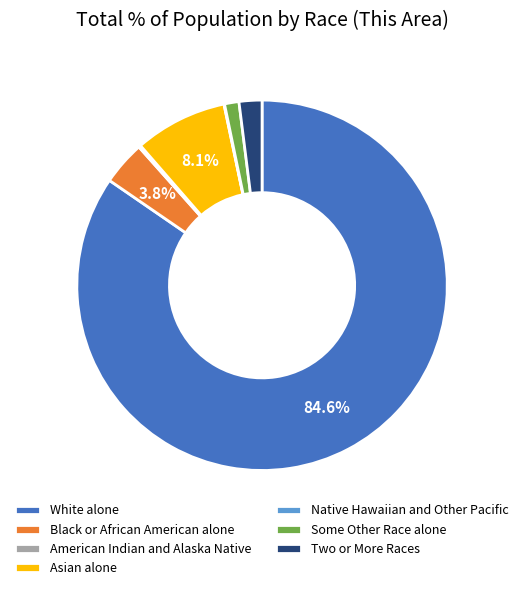

Does any single category account for the majority?

Yes